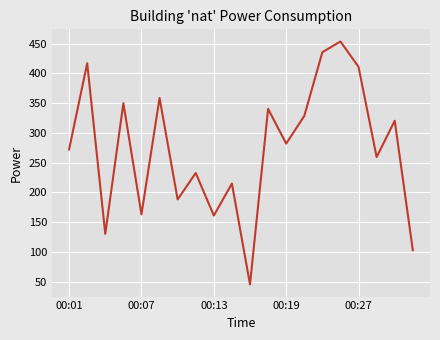

What is the difference between the maximum and minimum values?

408.5